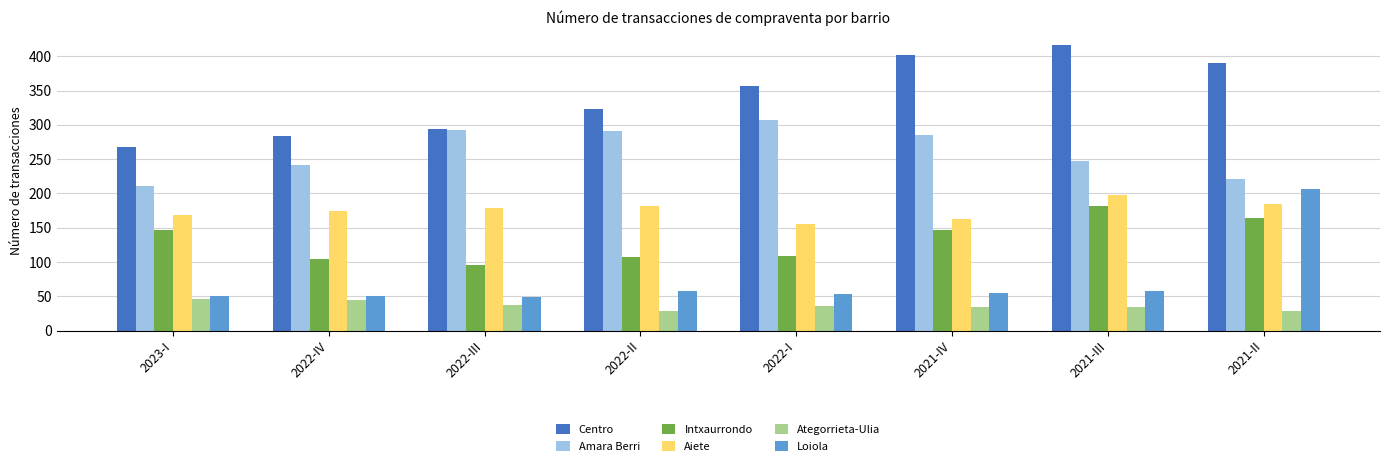

Which series has the widest spread of values?

Loiola